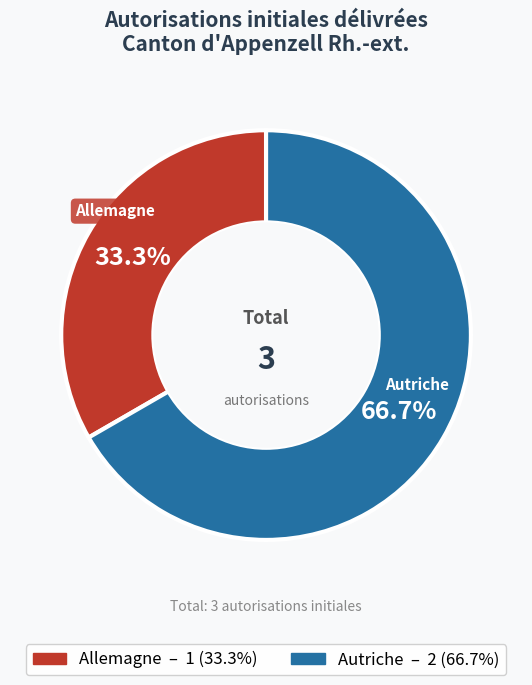

Is there any slice that represents more than half of the pie?

Yes